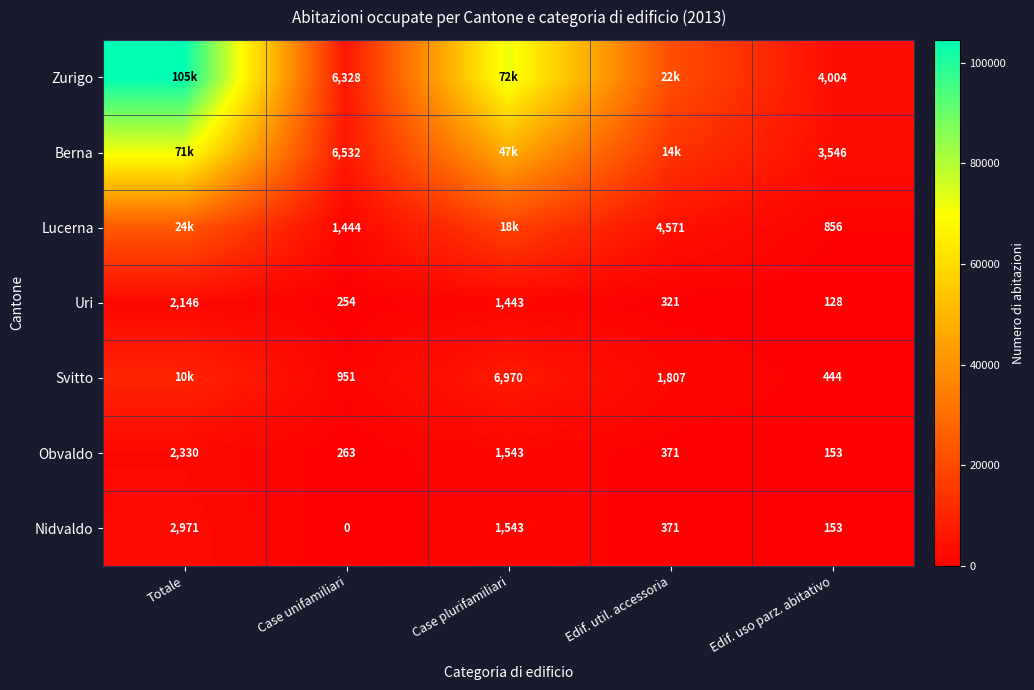

Count the number of data series in this chart.

7